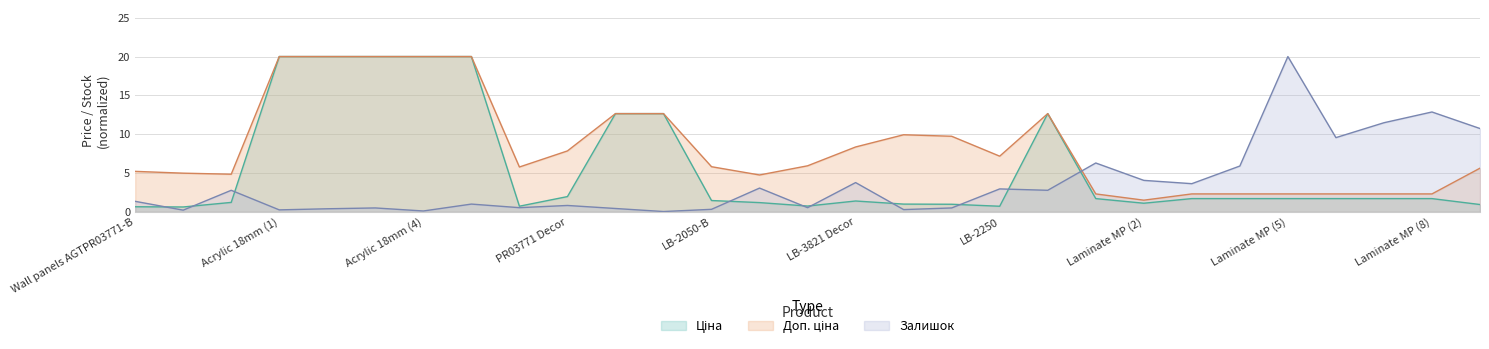

At which label does Залишок first exceed 1?

Wall panels AGTPR03771-B